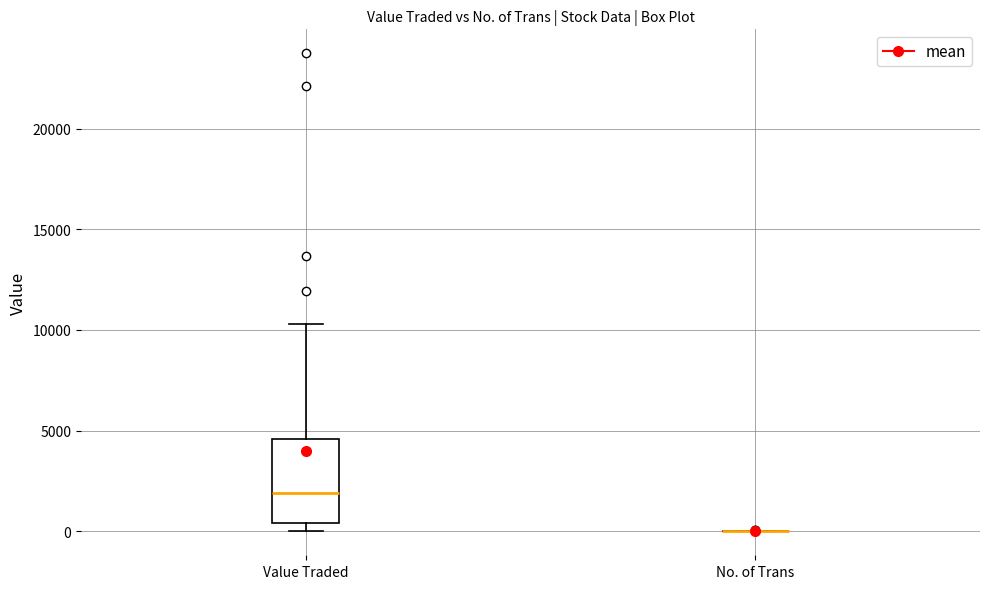

Comparing the boxes themselves (not the whiskers), which one is the tallest?

Value Traded